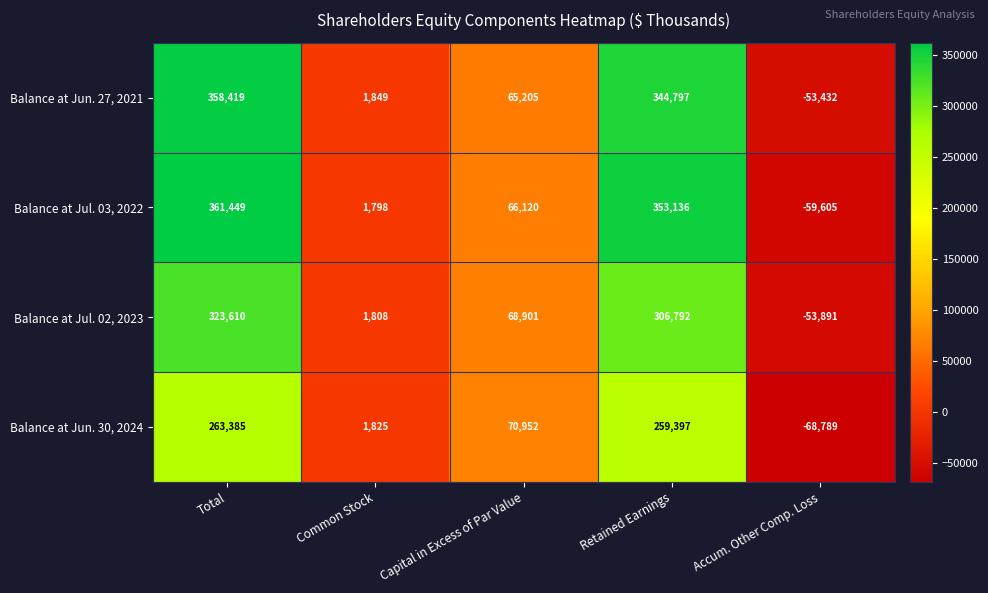

Count the number of categories in the chart.

5